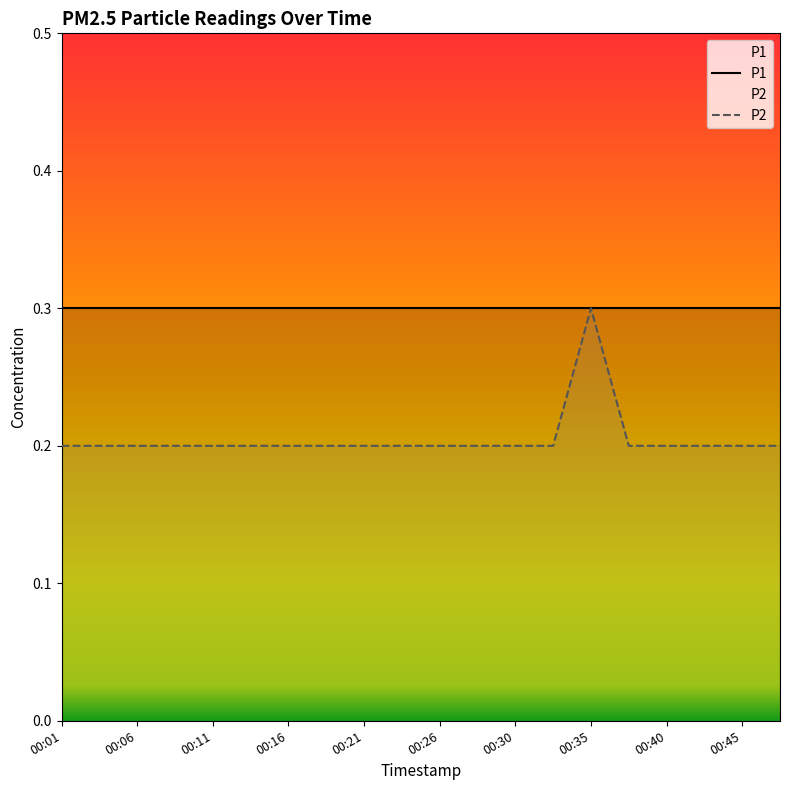

The P2 series shows 0.1 at 00:26. True or false?

False